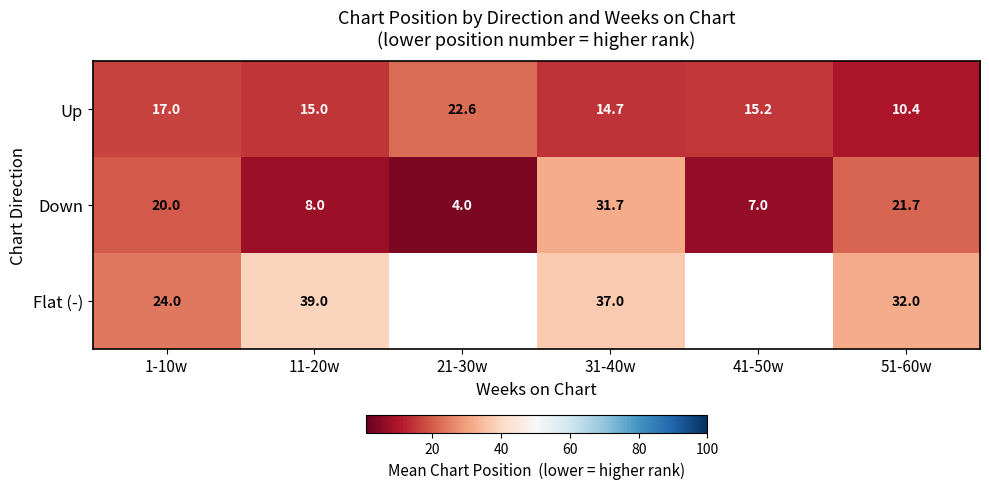

True or false: Up has a value of 3.9 at 1-10w.

False